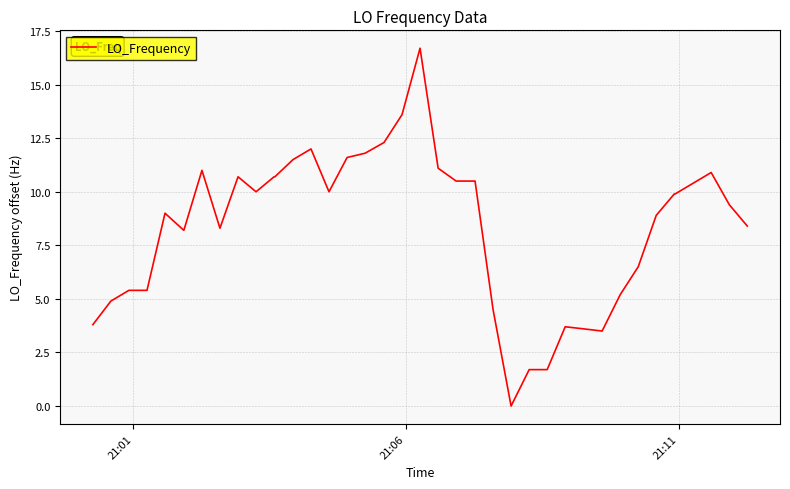

What is the maximum value shown in the chart?

16.7